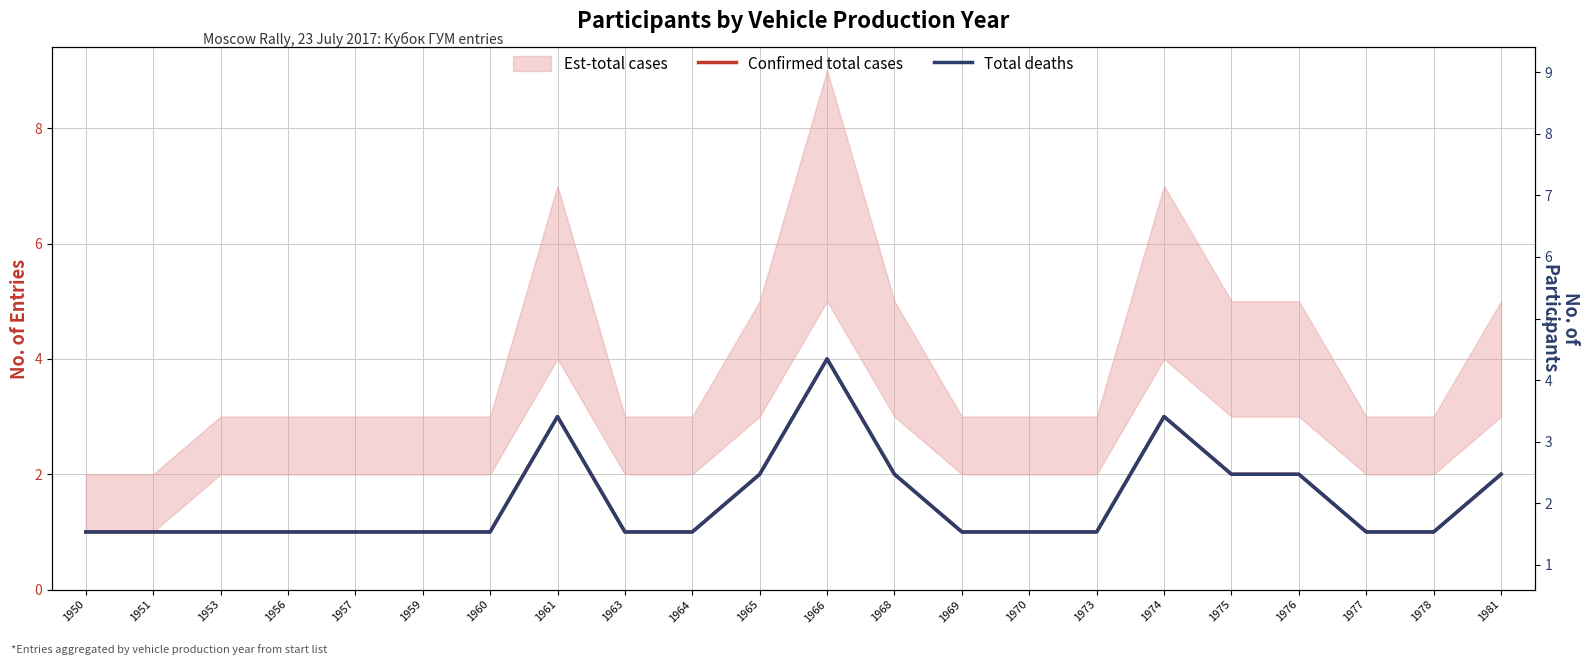

Rank the series at 1961 from lowest to highest value.

Confirmed total cases, Total deaths